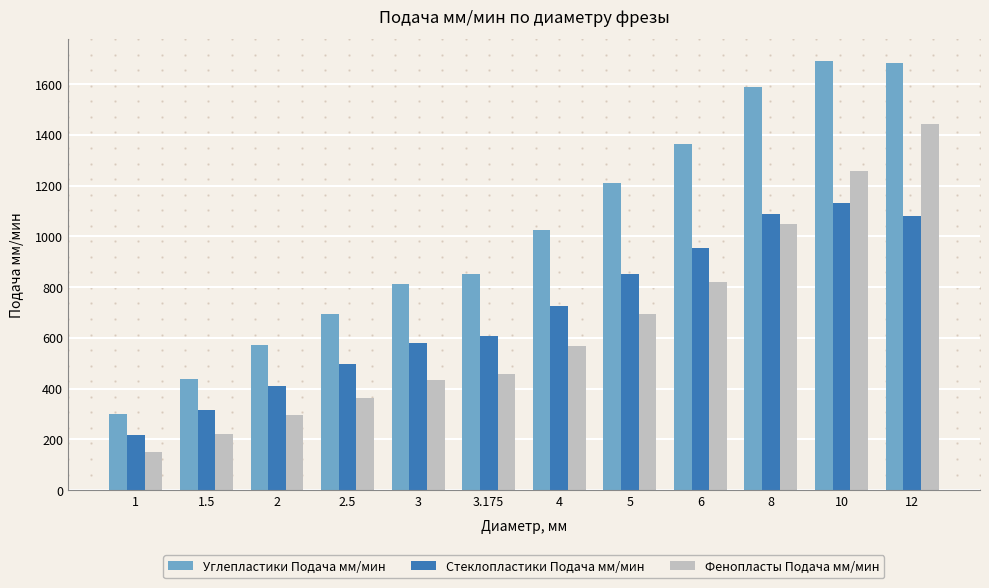

What is the total value across all series at 12?

4208